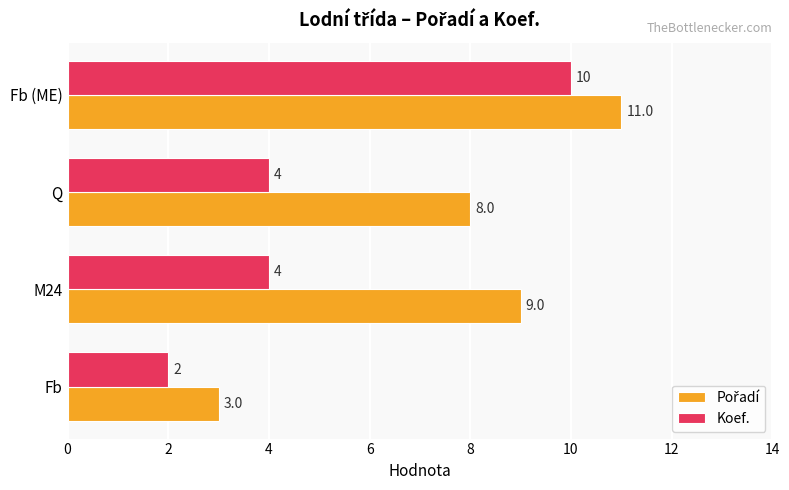

What is the average value of the Koef. series?

5